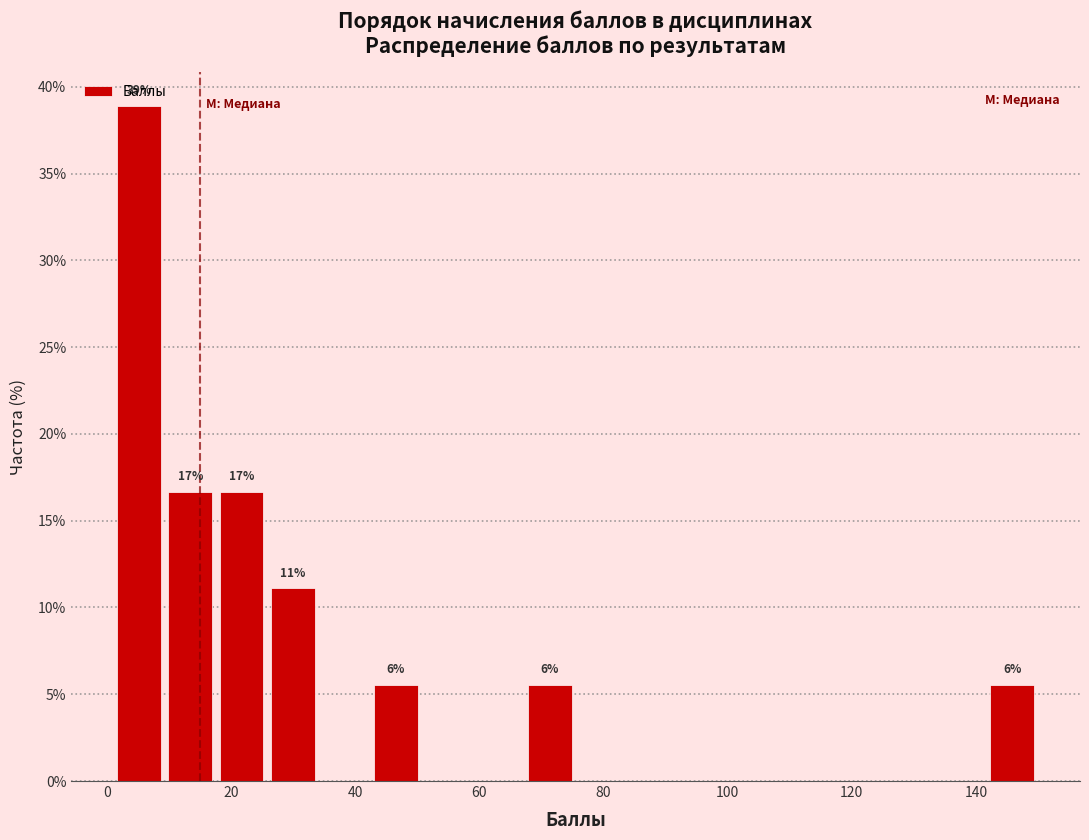

Over which range of the x-axis is the bar tallest?

2 to 10